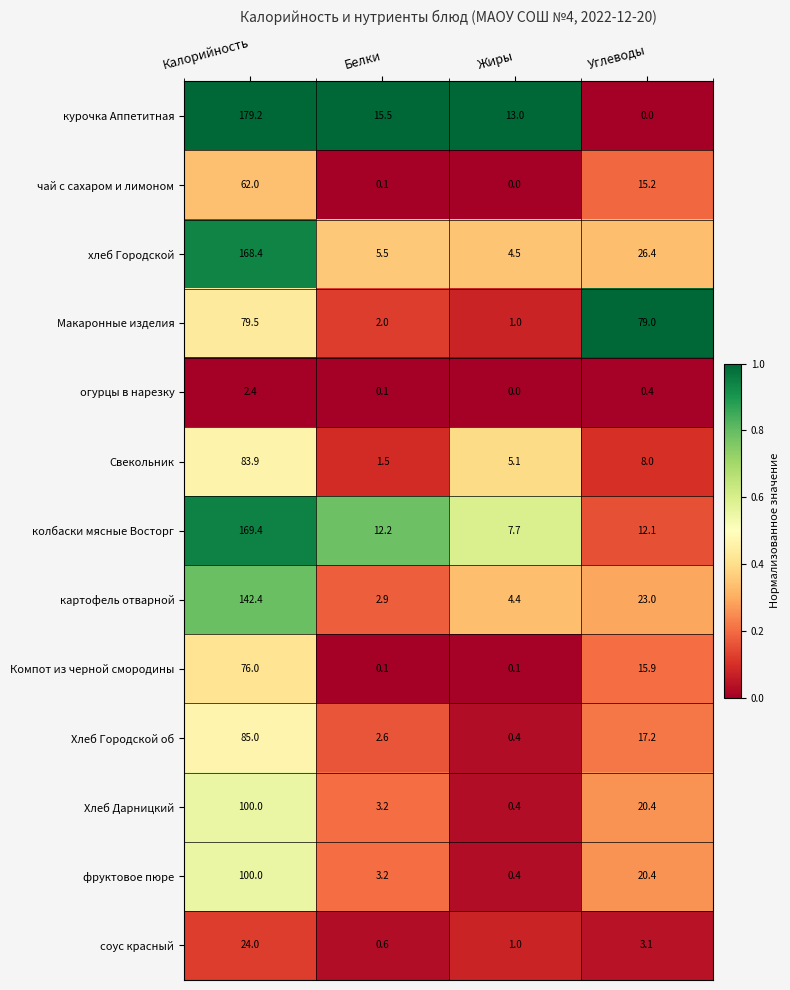

The картофель отварной series shows 2.0 at Белки. True or false?

False